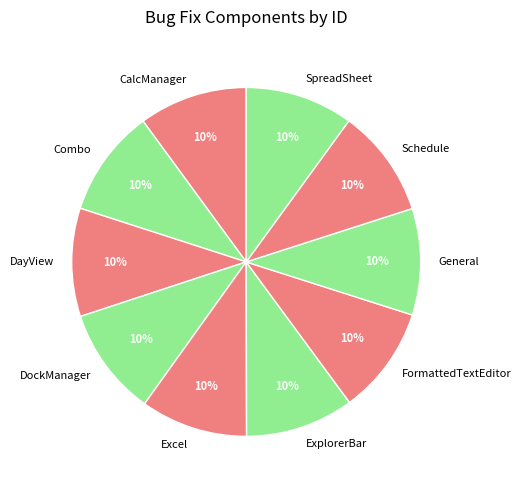

How many slices are in this pie chart?

10